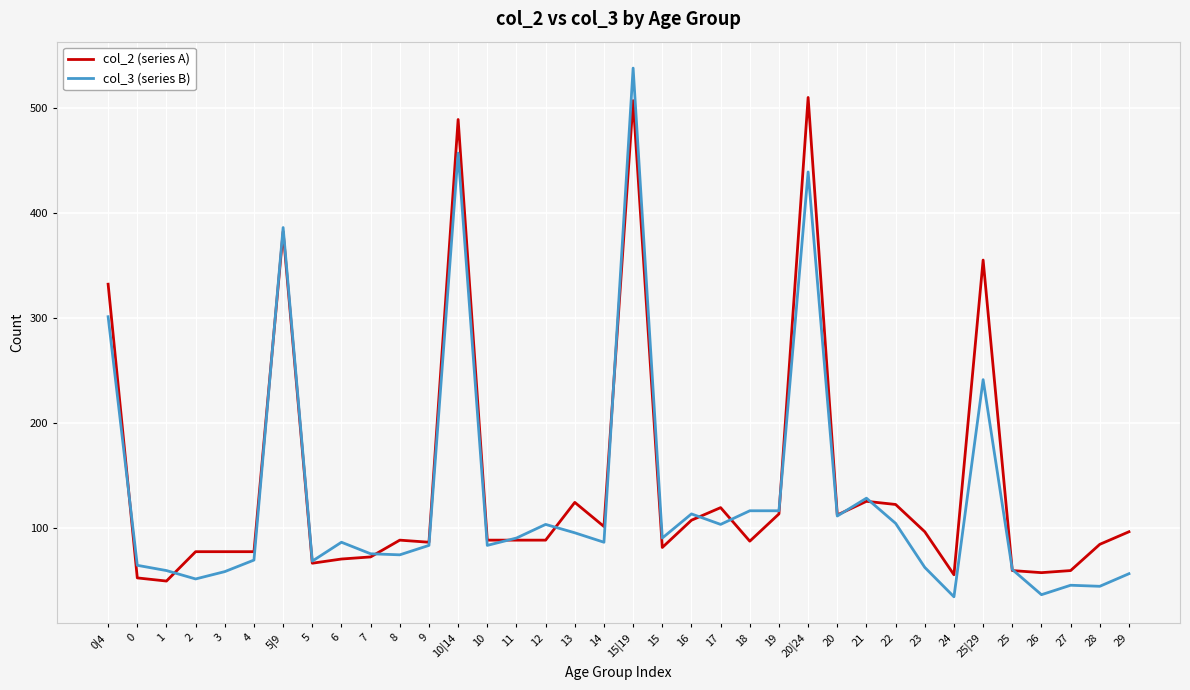

How many series are shown in this chart?

2